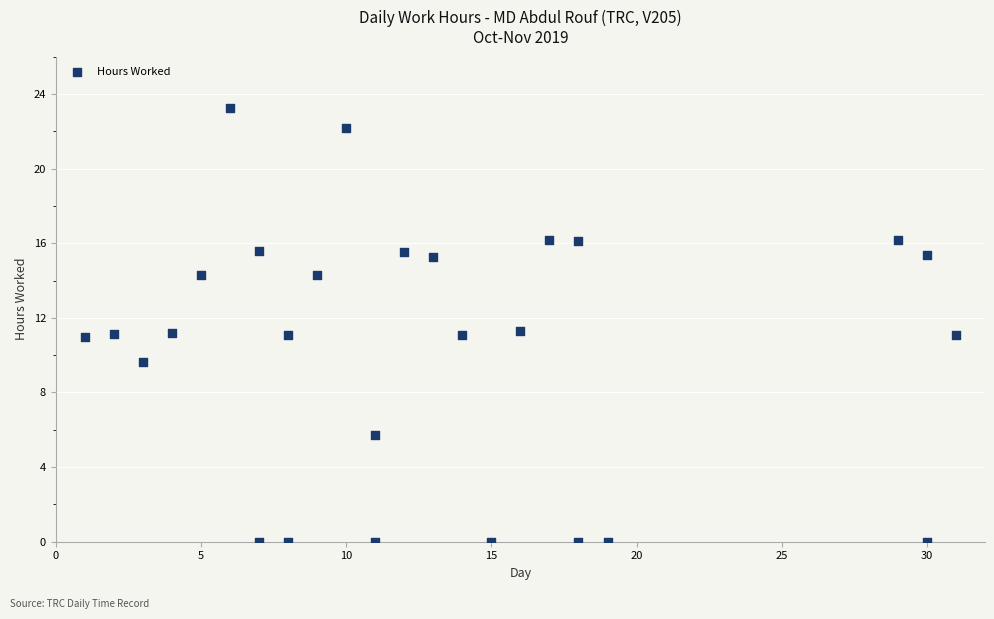

What is the range of X values (max minus min)?

30.0